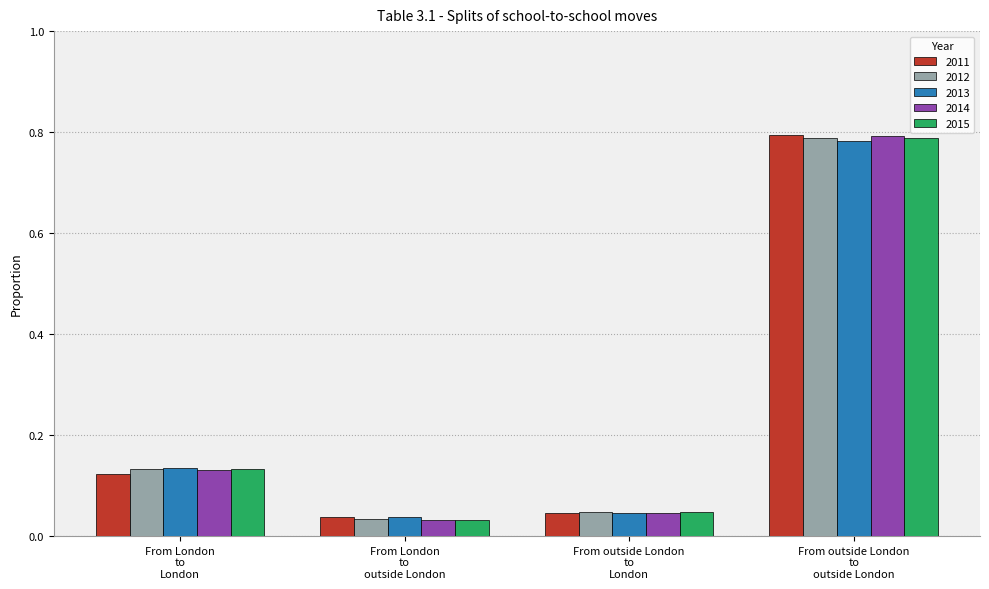

What is the sum of all 2014 values?

1.0